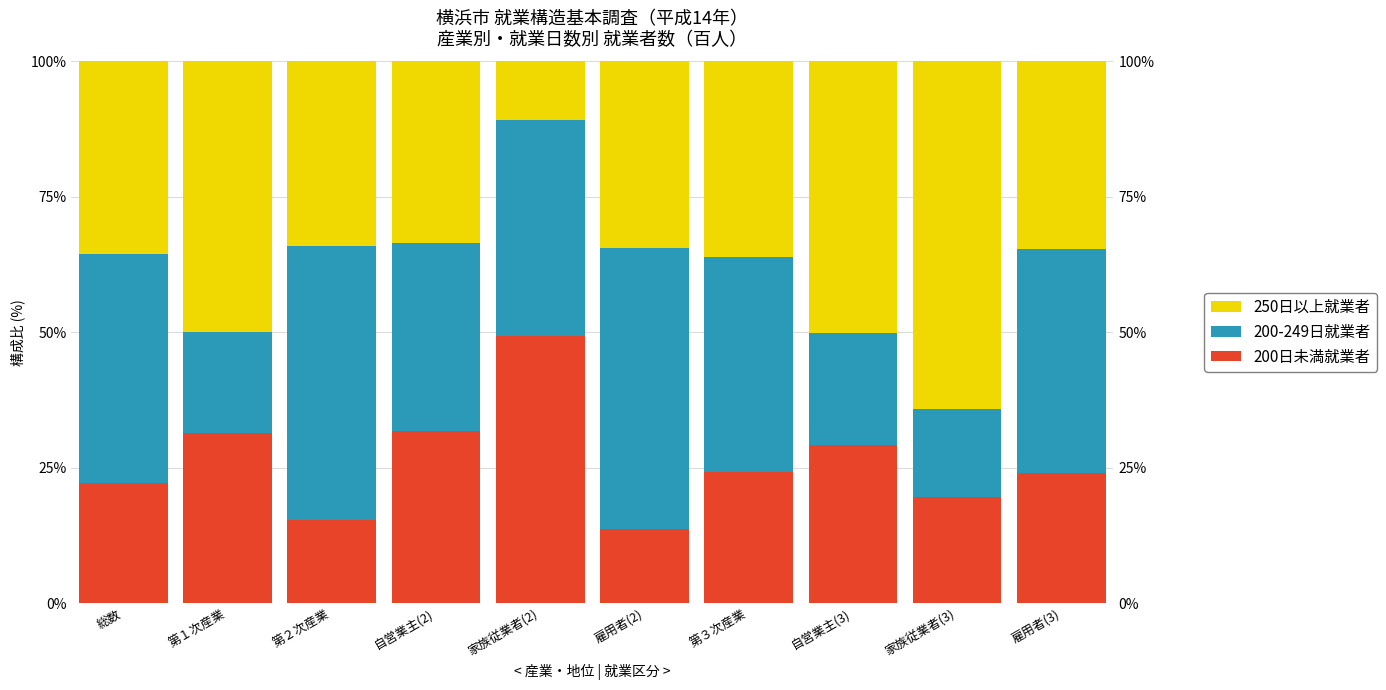

What is the difference between the maximum and minimum values in the 250日以上就業者 series?

53.3